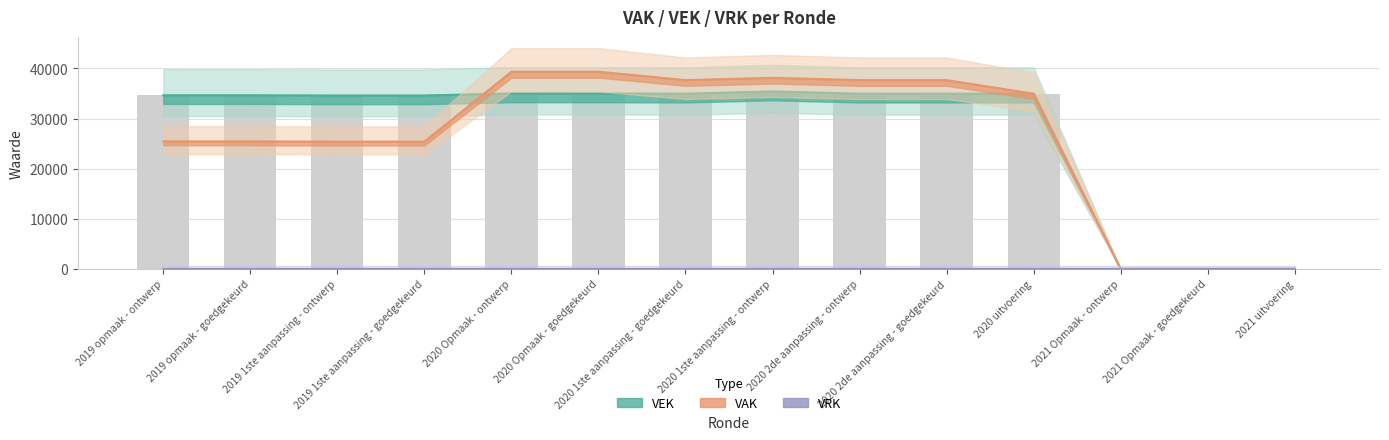

How many categories are shown in the chart?

14